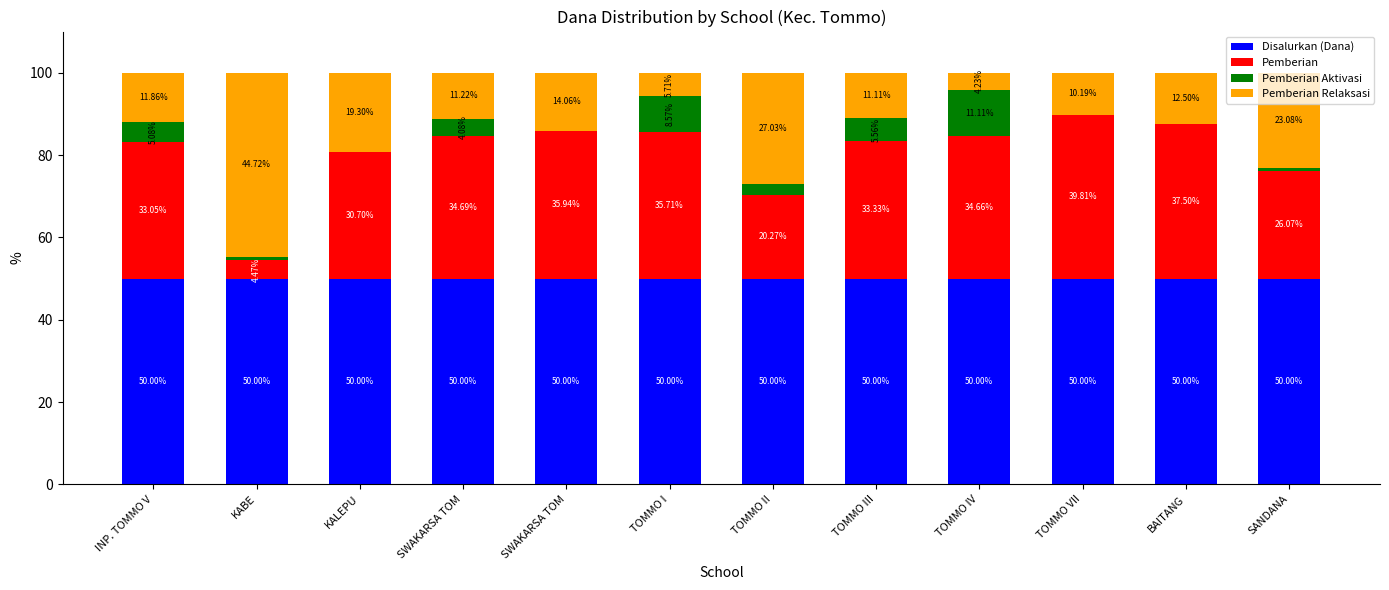

What is the approximate value of Disalurkan (Dana) at KABE?

50.0